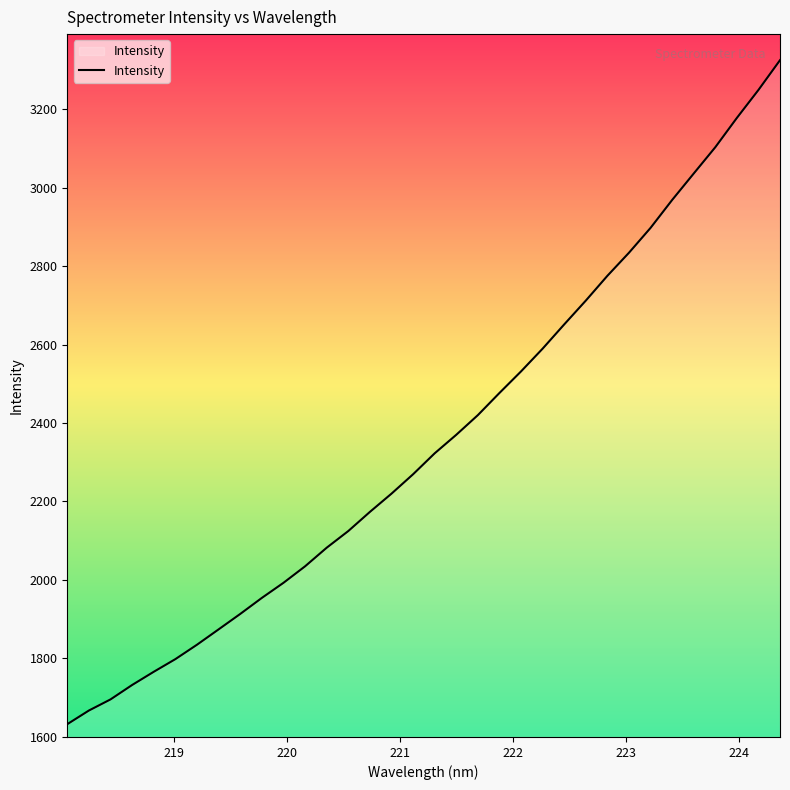

What is the difference between the maximum and minimum values?

1693.7